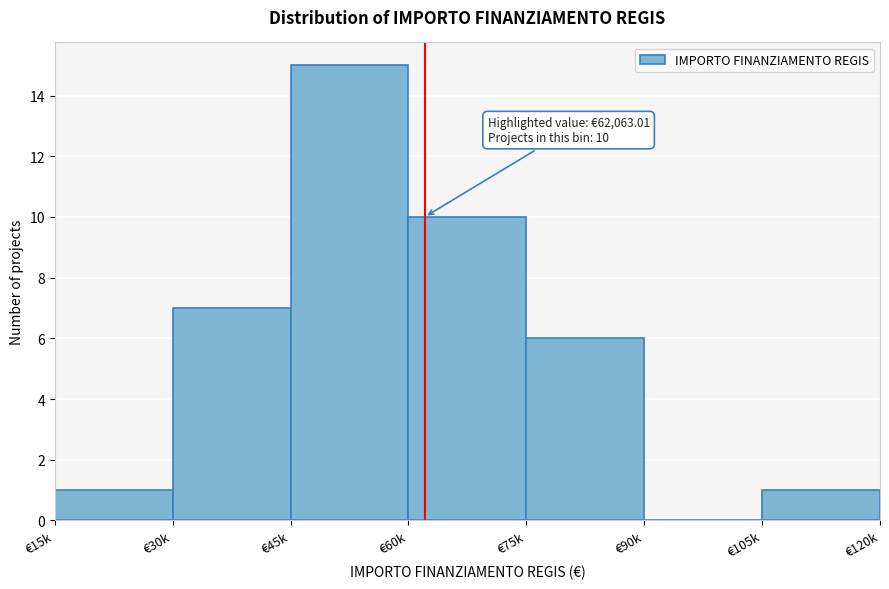

Reading right to left, what are all the values shown in this chart?

€105k=1	€90k=0	€75k=6	€60k=10	€45k=15	€30k=7	€15k=1